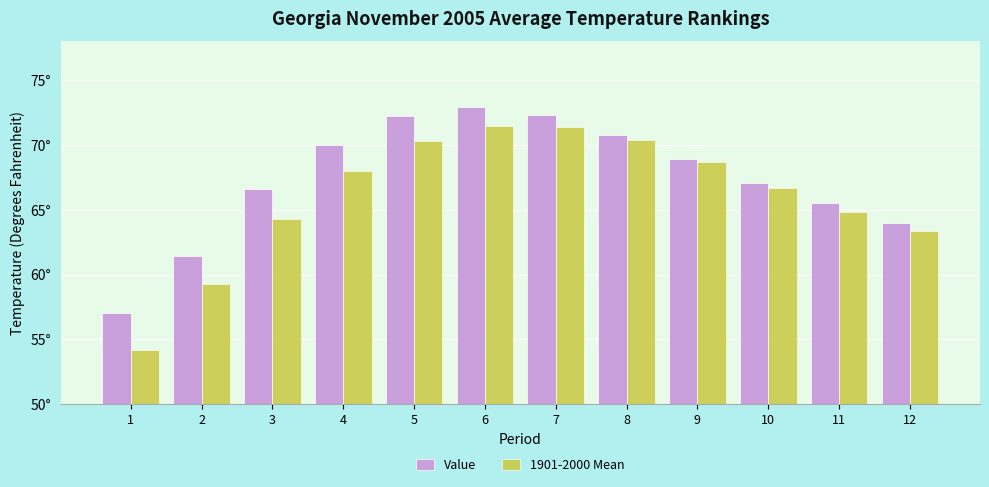

At 8, list the series in order from smallest to largest.

1901-2000 Mean, Value